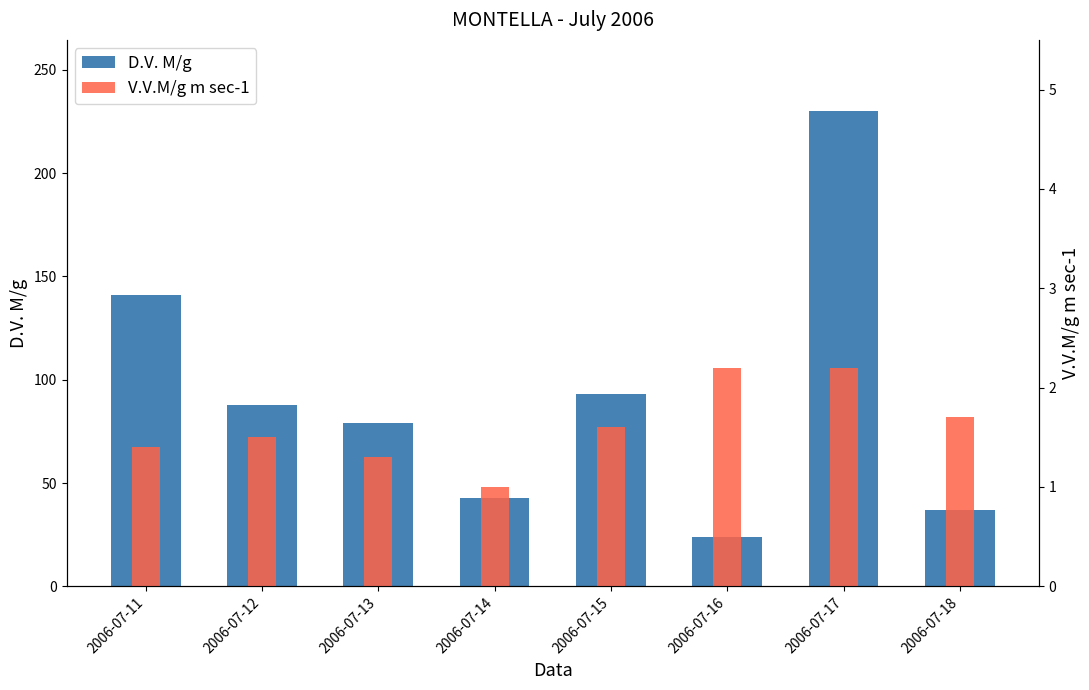

Reading left to right, list all the values displayed in this chart.

D.V. M/g: 2006-07-11=141.0	2006-07-12=88.0	2006-07-13=79.0	2006-07-14=43.0	2006-07-15=93.0	2006-07-16=24.0	2006-07-17=230.0	2006-07-18=37.0
V.V.M/g m sec-1: 2006-07-11=1.4	2006-07-12=1.5	2006-07-13=1.3	2006-07-14=1.0	2006-07-15=1.6	2006-07-16=2.2	2006-07-17=2.2	2006-07-18=1.7